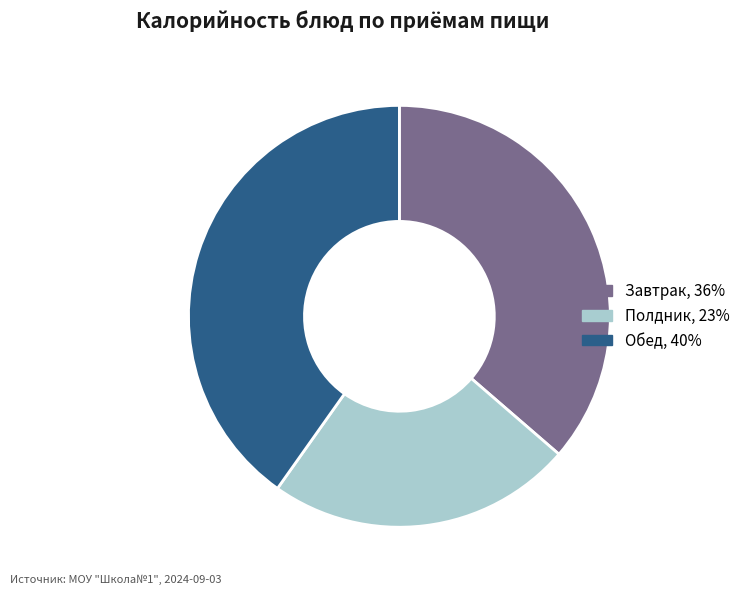

Is there any slice that represents more than half of the pie?

No